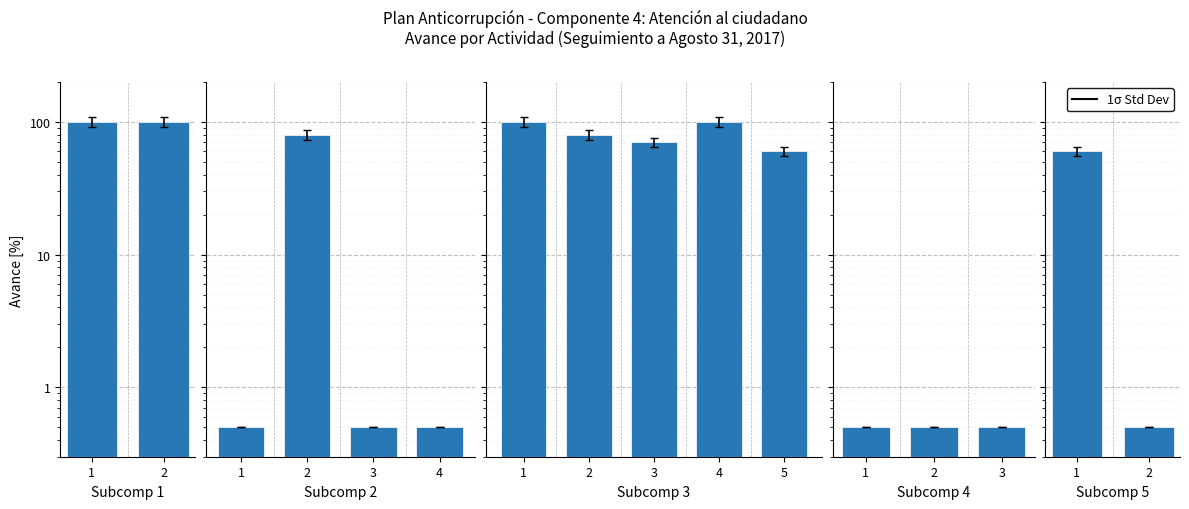

At which label is the value closest to 30?

2